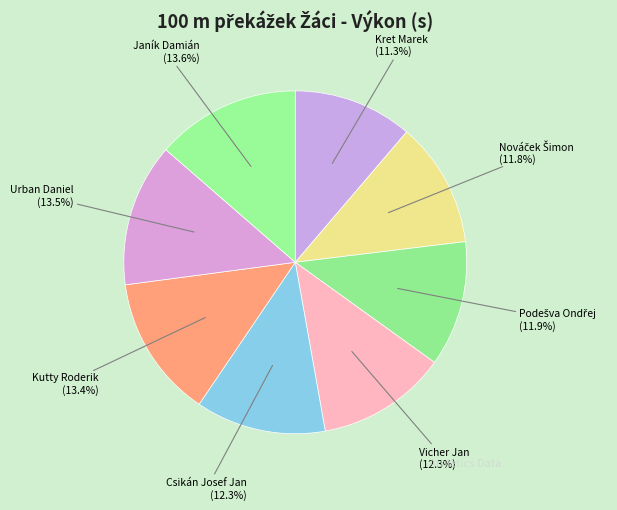

Is Urban Daniel the majority of the pie?

No